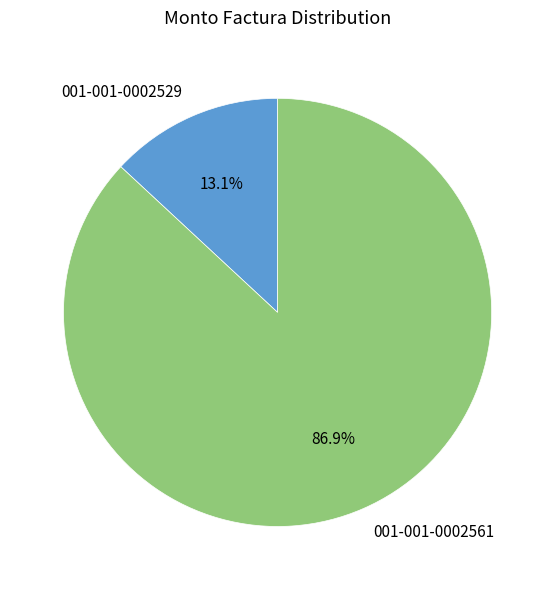

To the nearest percent, what is the difference between the largest and smallest slice percentages?

74%